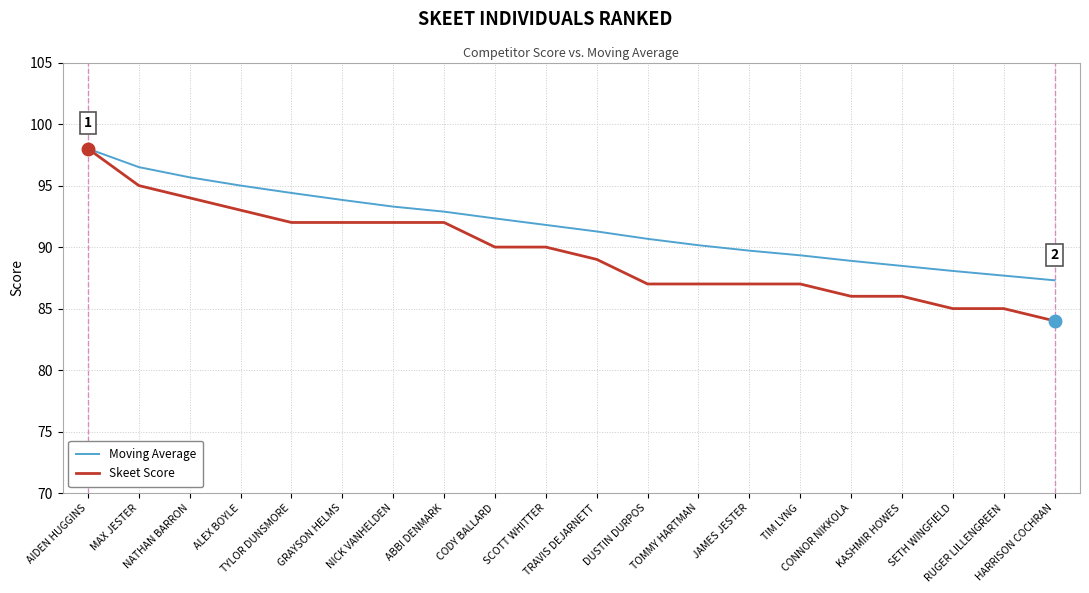

Reading left to right, extract all data points from this chart.

Moving Average: 98.0	96.5	95.7	95.0	94.4	93.8	93.3	92.9	92.3	91.8	91.3	90.7	90.2	89.7	89.3	88.9	88.5	88.1	87.7	87.3
Skeet Score: 98.0	95.0	94.0	93.0	92.0	92.0	92.0	92.0	90.0	90.0	89.0	87.0	87.0	87.0	87.0	86.0	86.0	85.0	85.0	84.0